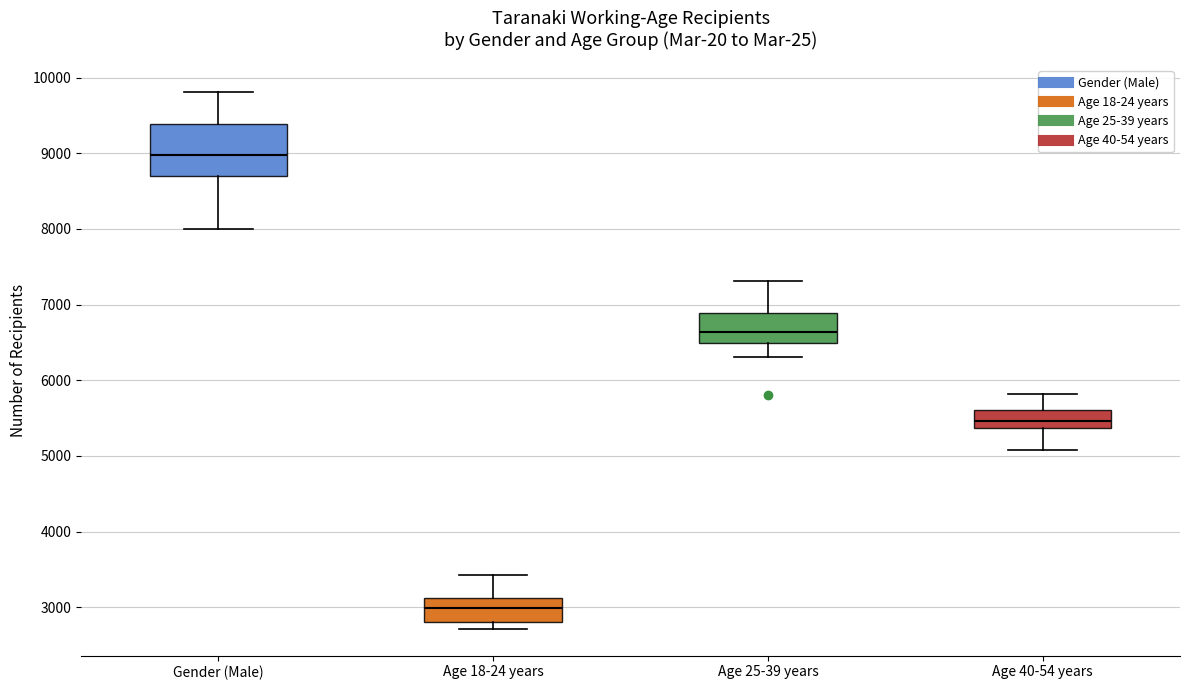

Which box is the tallest, from its lower edge to its upper edge?

Gender (Male)